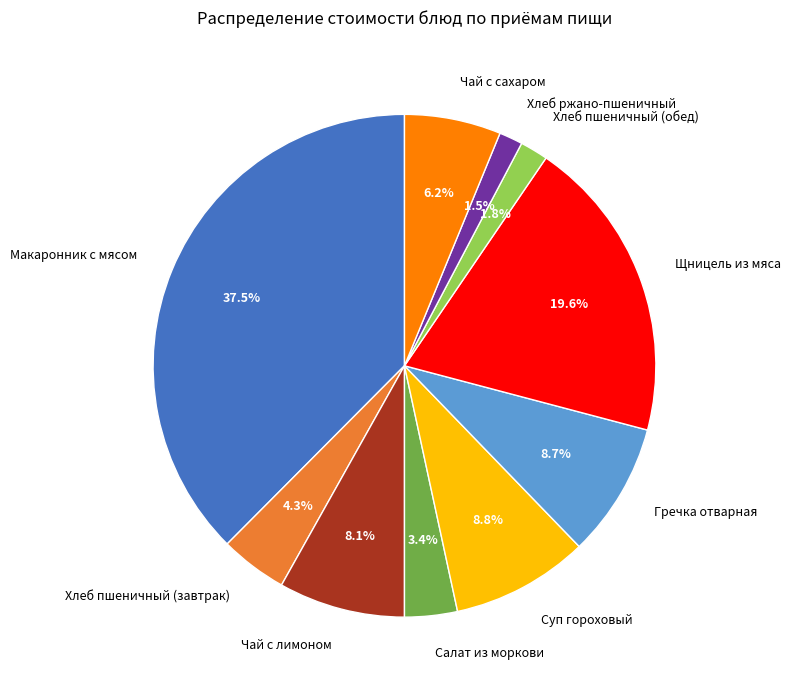

What is the largest slice in the pie chart?

Макаронник с мясом